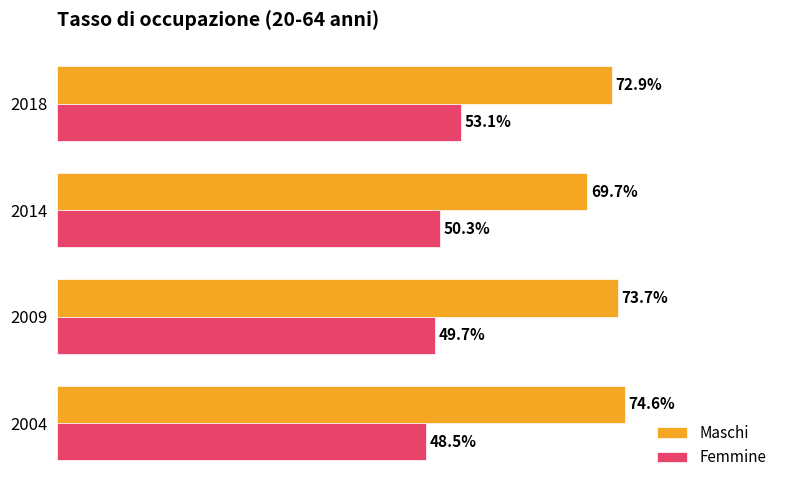

Which series has the largest total across all categories?

Maschi